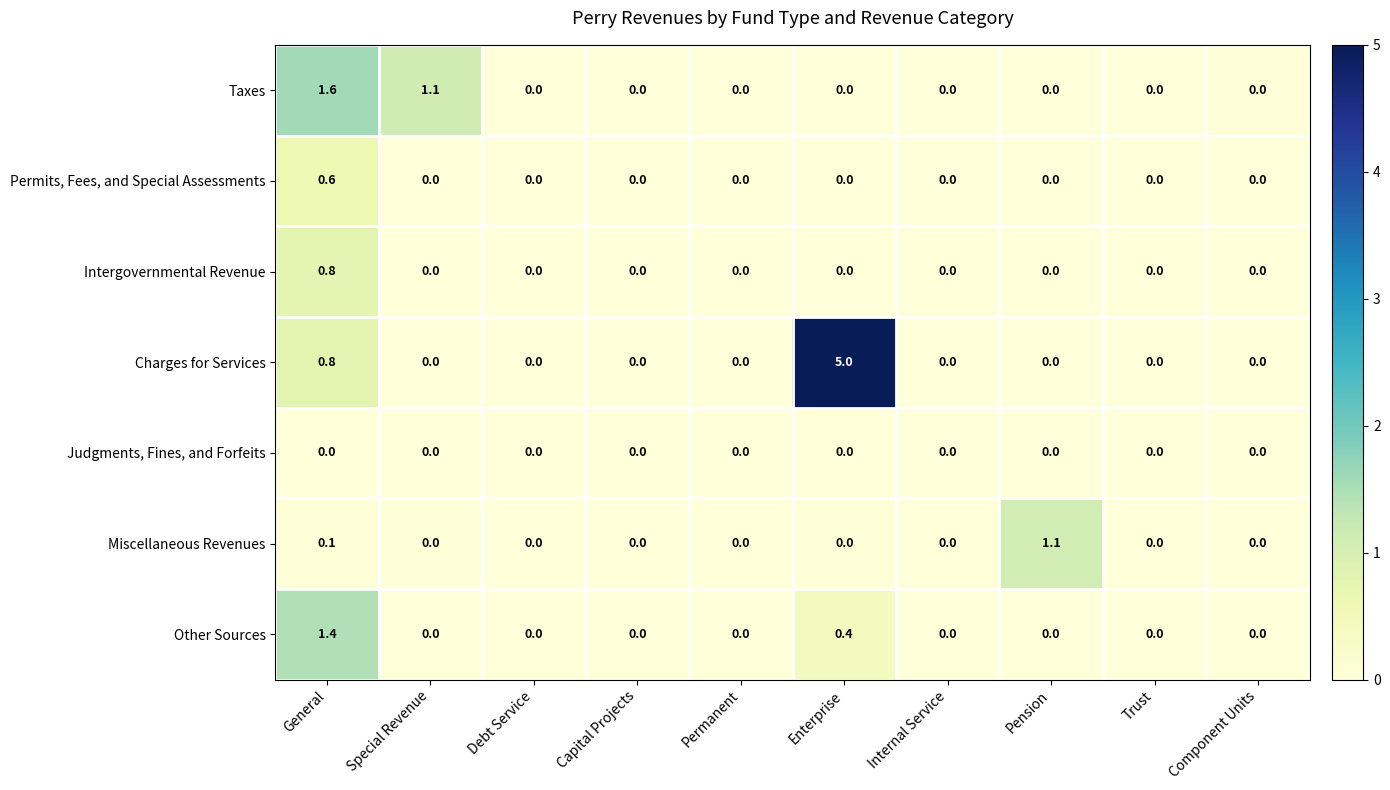

What is the sum of all Permits, Fees, and Special Assessments values?

0.6